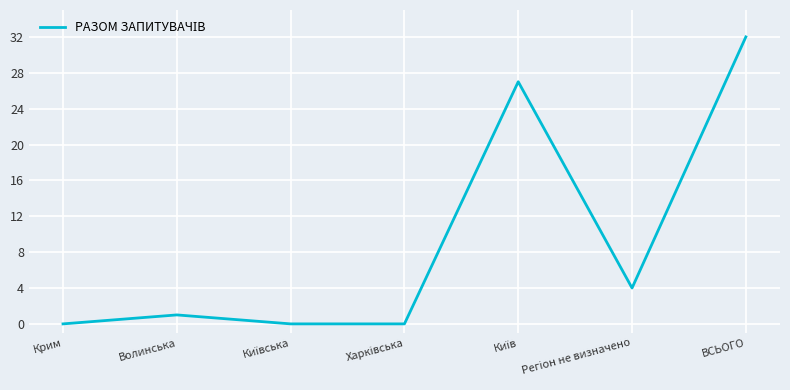

What position from the right is Крим?

7